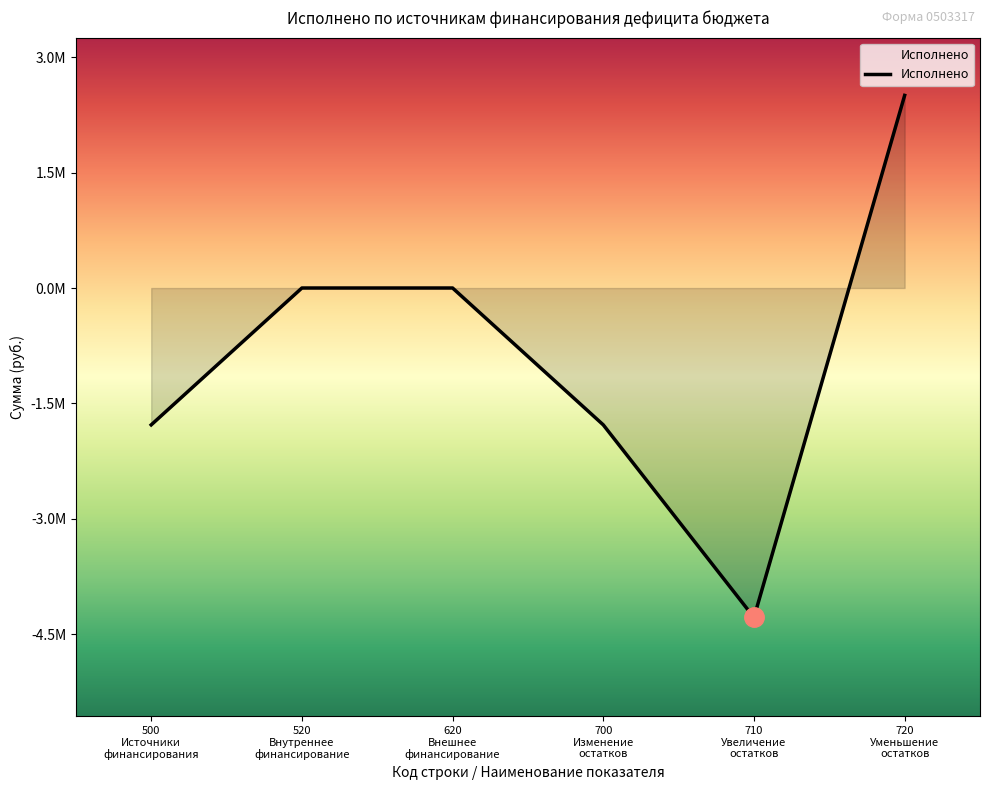

Does the chart have visible grid lines?

No